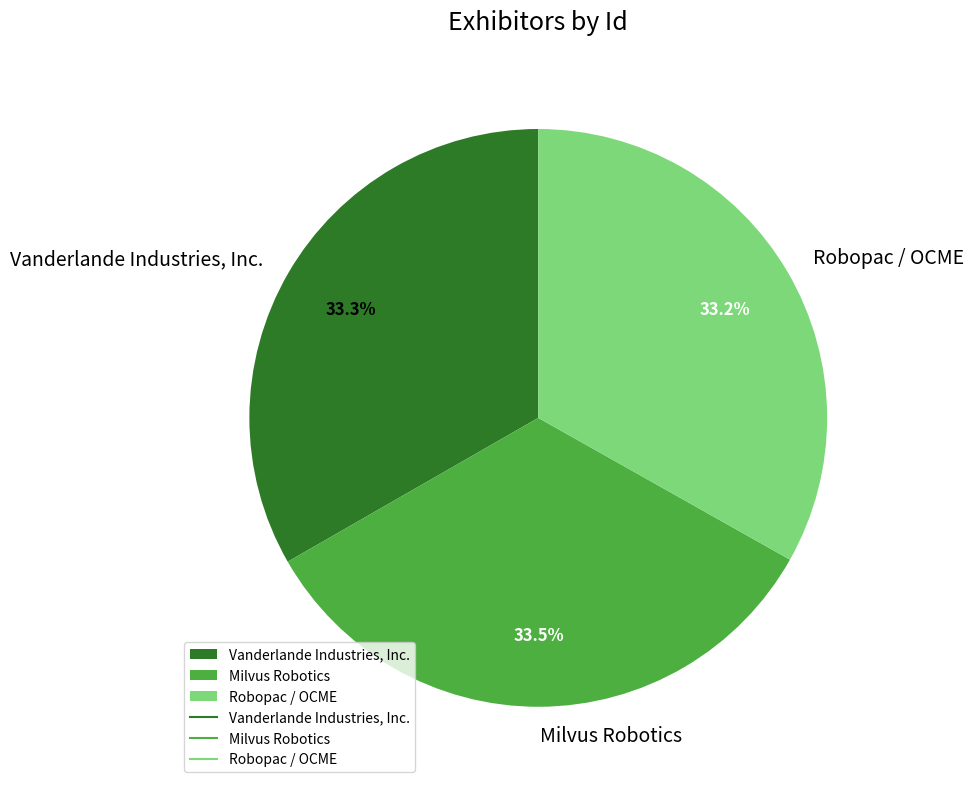

Is the sum of Vanderlande Industries, Inc. and Robopac / OCME greater than half?

Yes